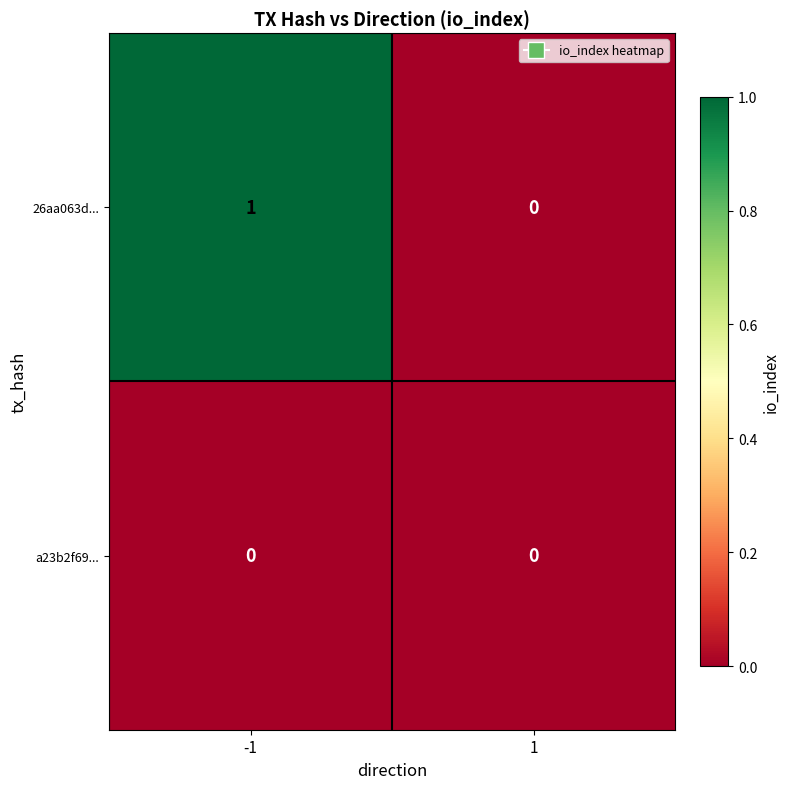

Which series has the largest total across all categories?

26aa063d...